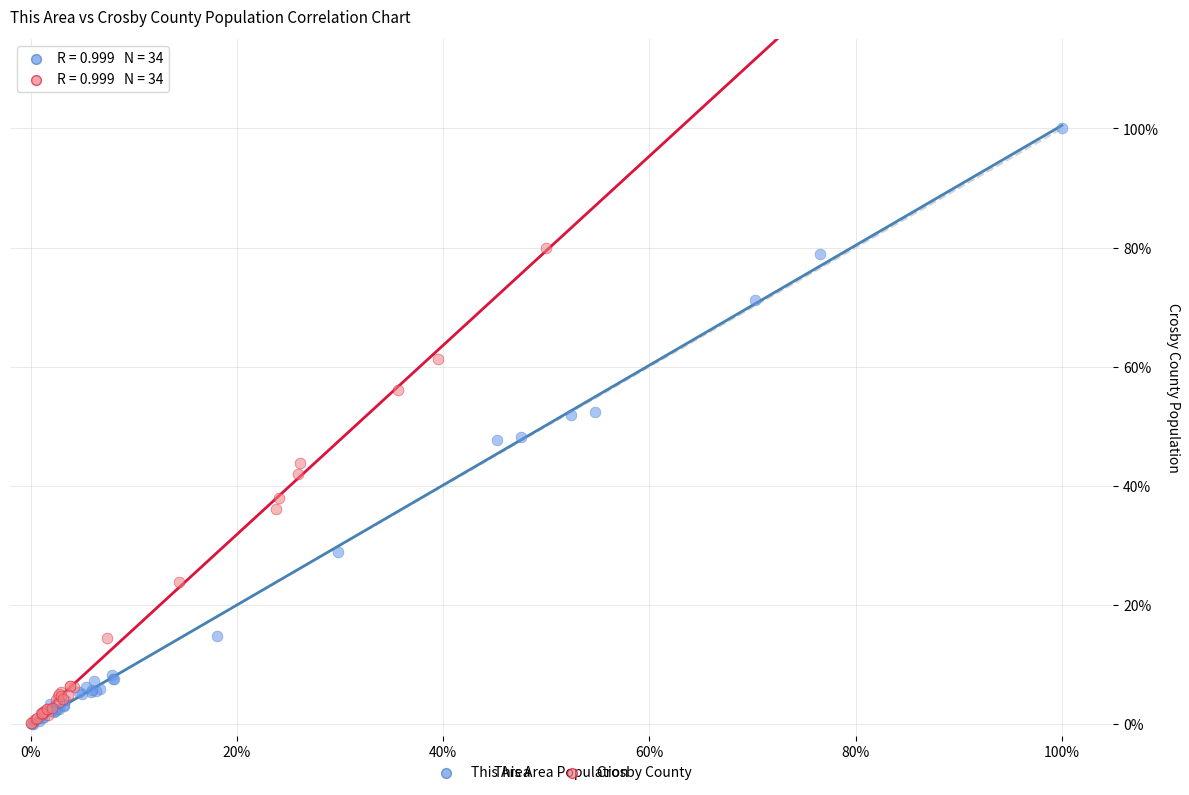

What are all the series names shown in the legend?

This Area, Crosby County